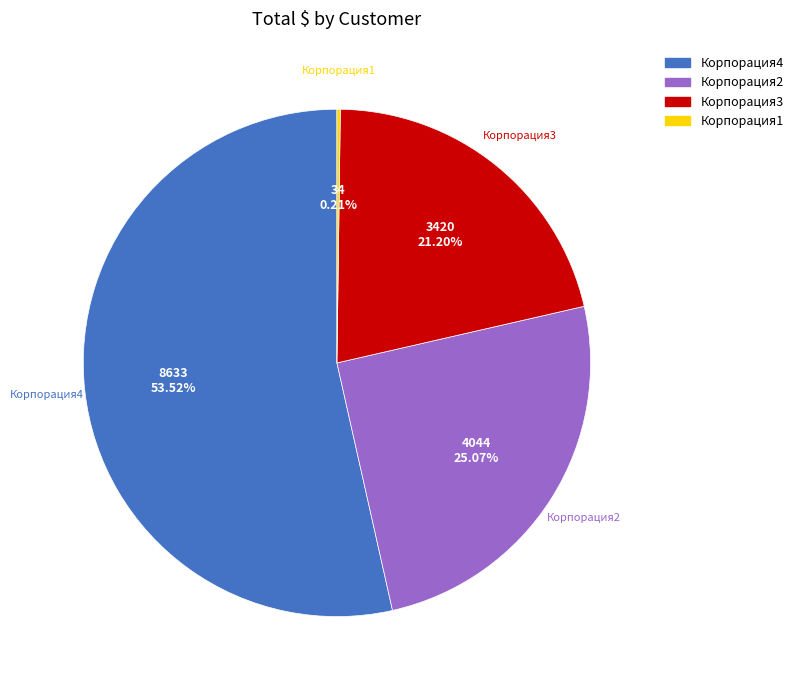

Is there a majority slice in this chart?

Yes